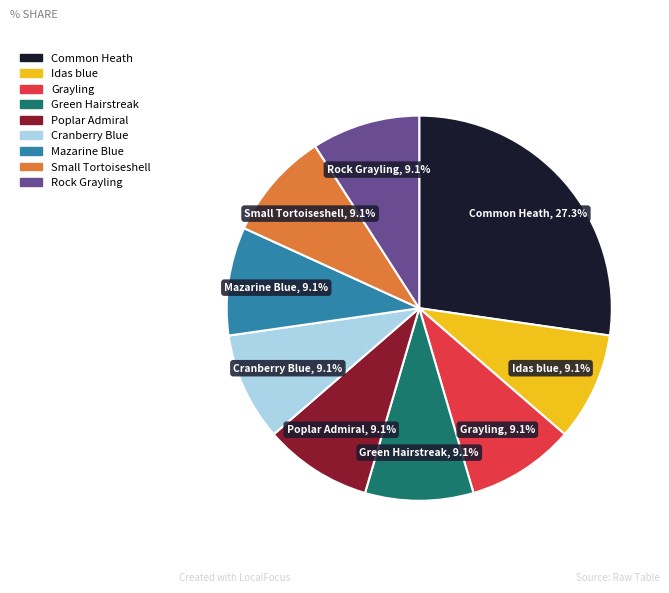

The Mazarine Blue slice represents 9% of the pie. True or false?

True